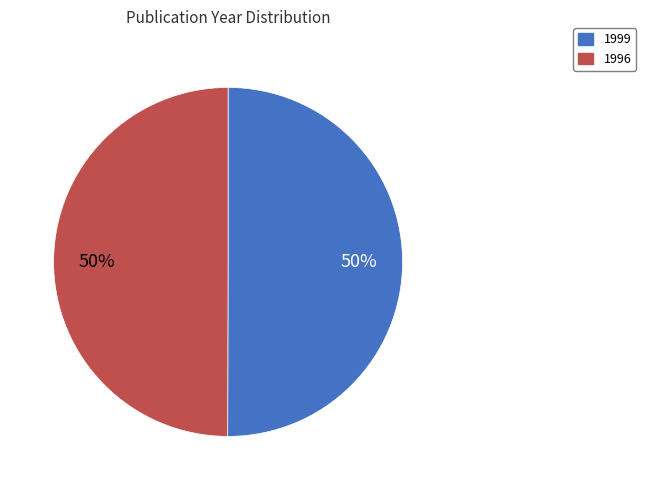

Approximately how many times larger is the value at 1999 compared to 1996?

1.0